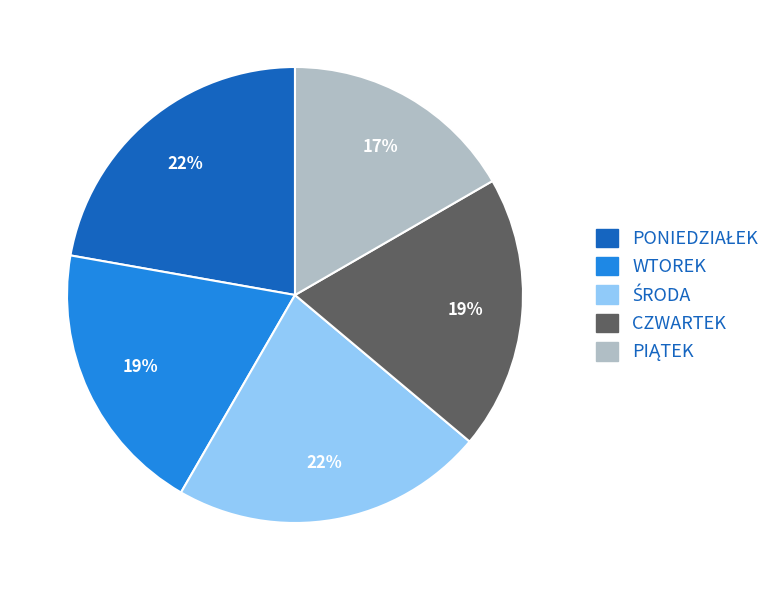

How many segments does this pie chart have?

5